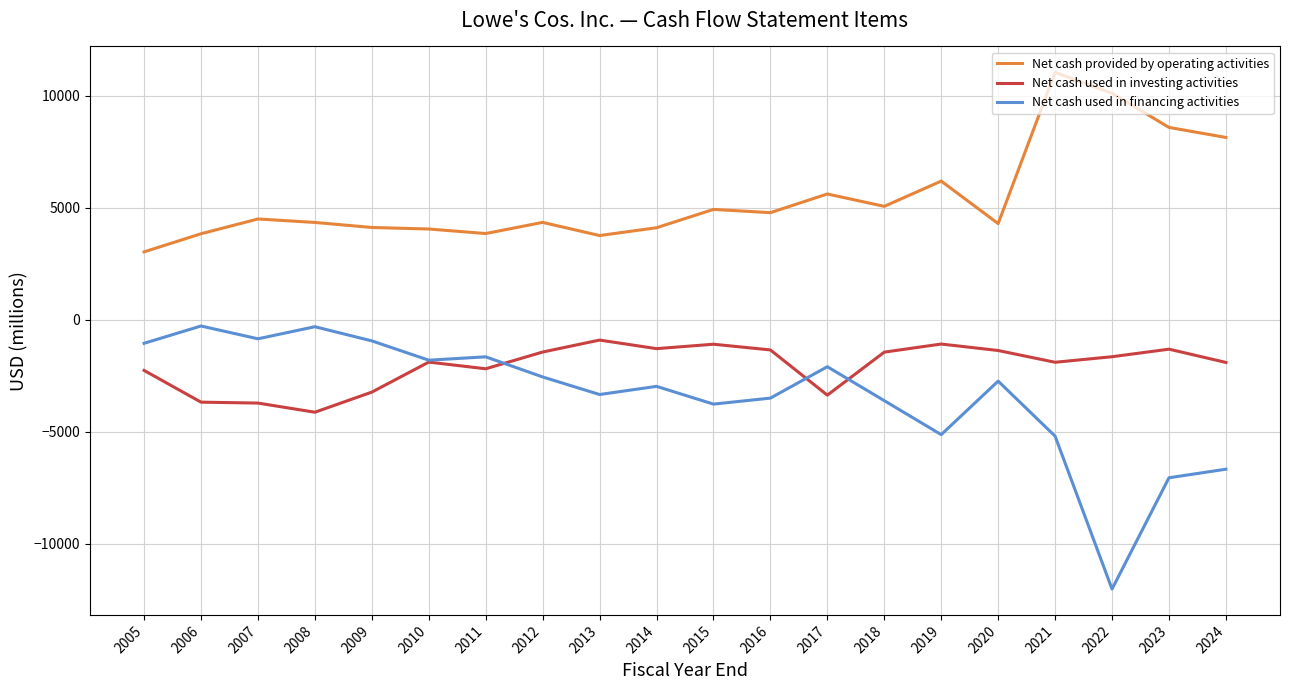

What is the spread (max minus min) of values at 2018?

8672